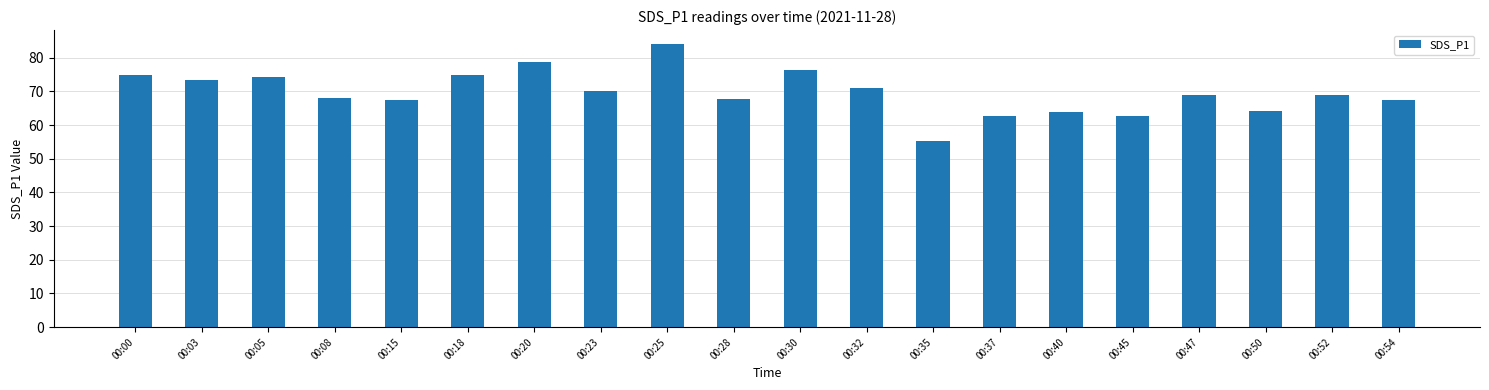

Count the number of categories in the chart.

20